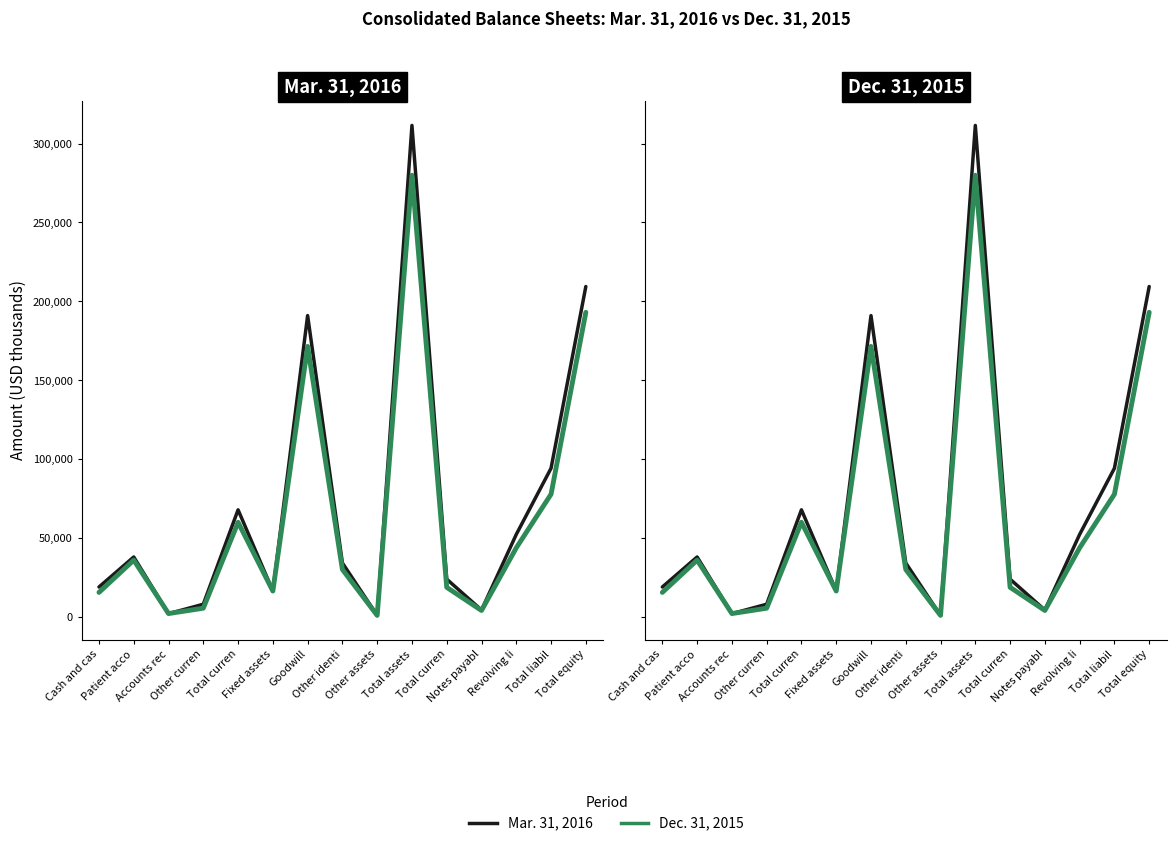

Reading right to left, what are all the values shown in this chart?

Mar. 31, 2016: 209447	94396	52500	4621	24181	311434	1200	34428	191051	16689	68066	8298	2345	38217	19206
Dec. 31, 2015: 193110	77960	44000	4335	19007	279913	1234	30296	171547	16654	60182	5785	2388	36231	15778